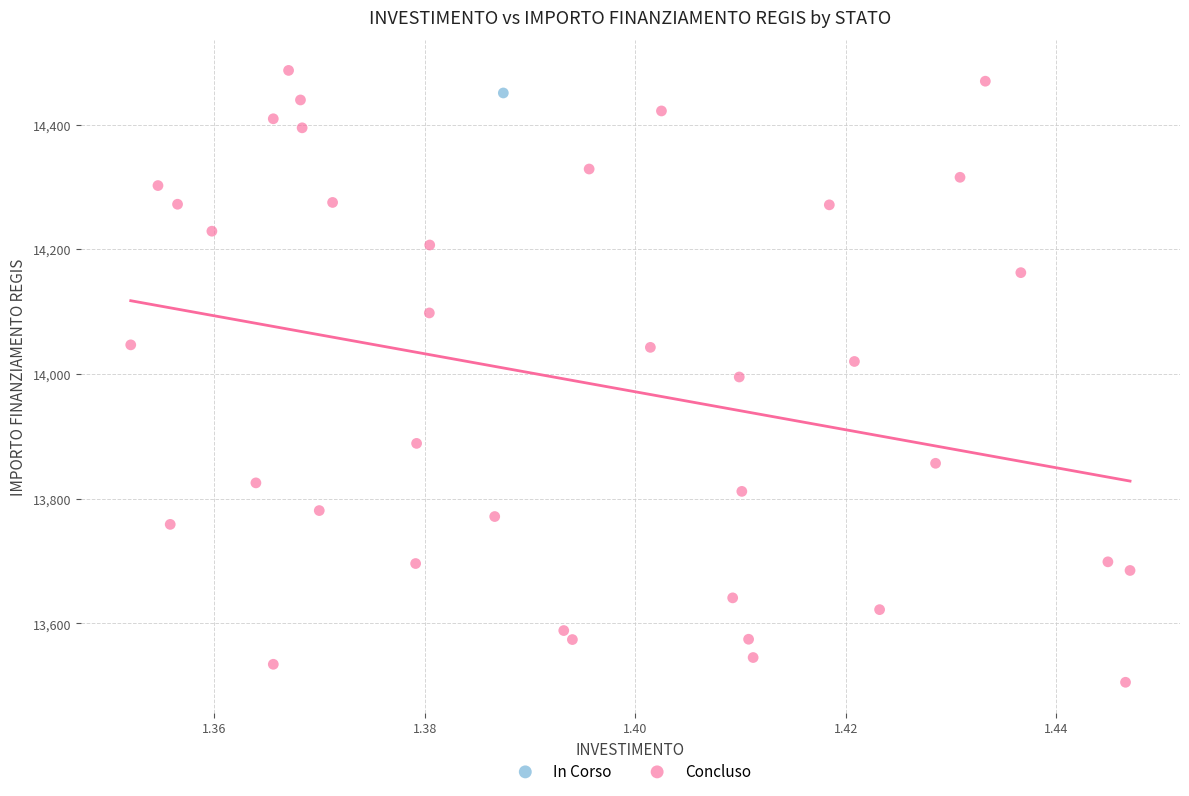

What are all the series names shown in the legend?

In Corso, Concluso